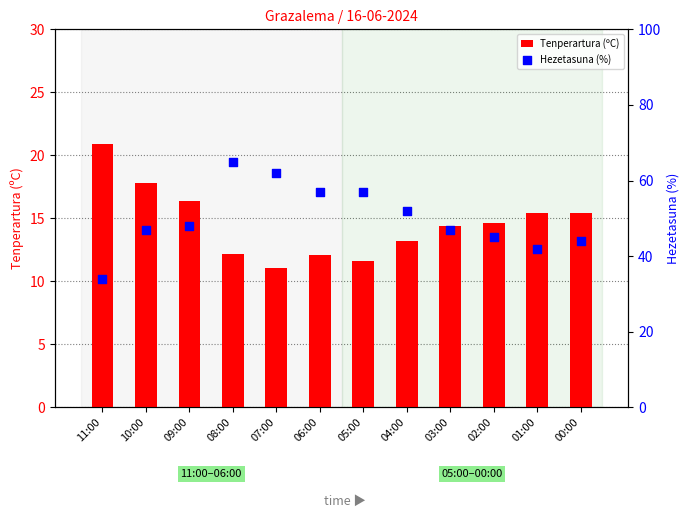

Which series has the widest spread of Y values?

Hezetasuna (%)